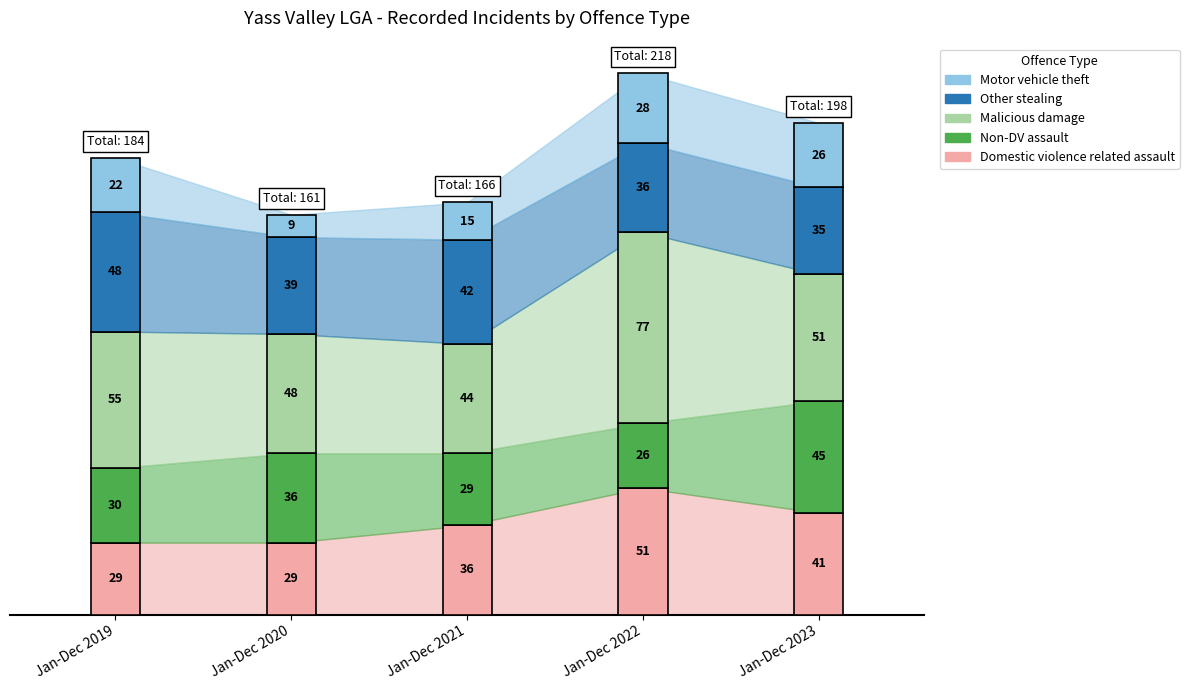

Is this an area chart (filled region under the line)?

No